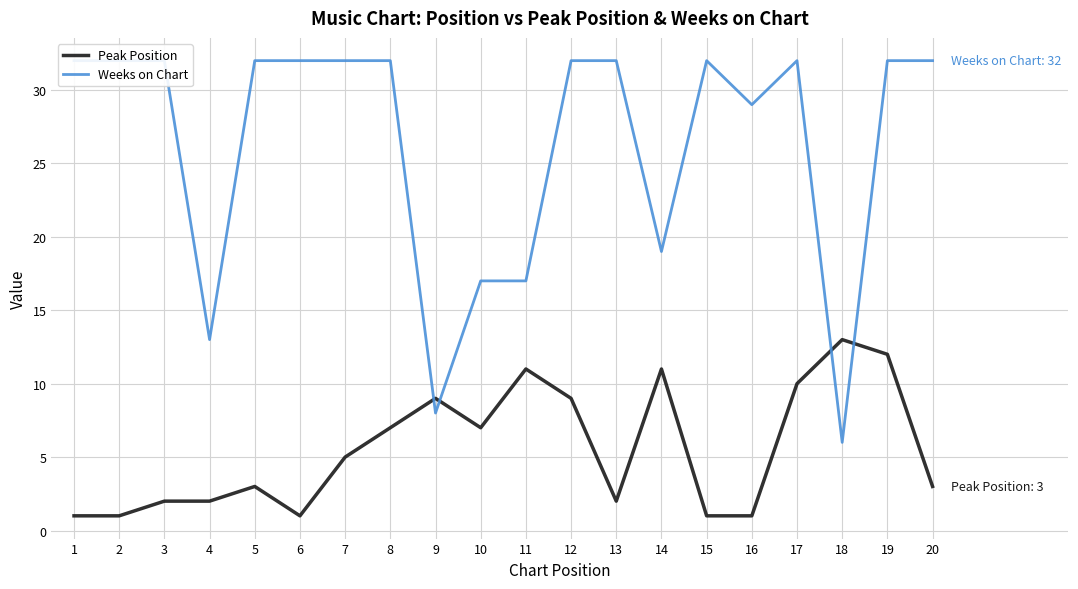

What is the difference between the Weeks on Chart values at 18 and 10?

11